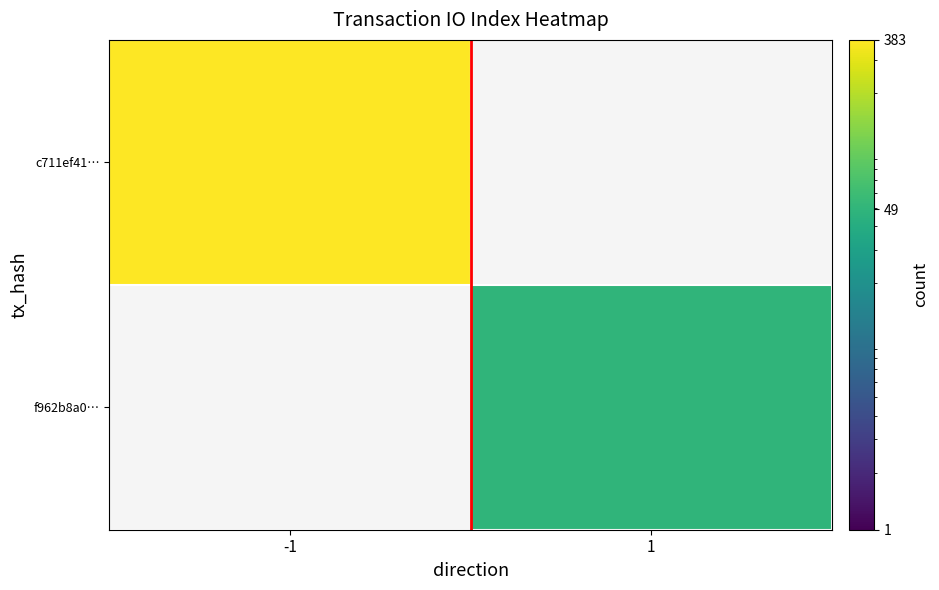

Count the number of categories in the chart.

2